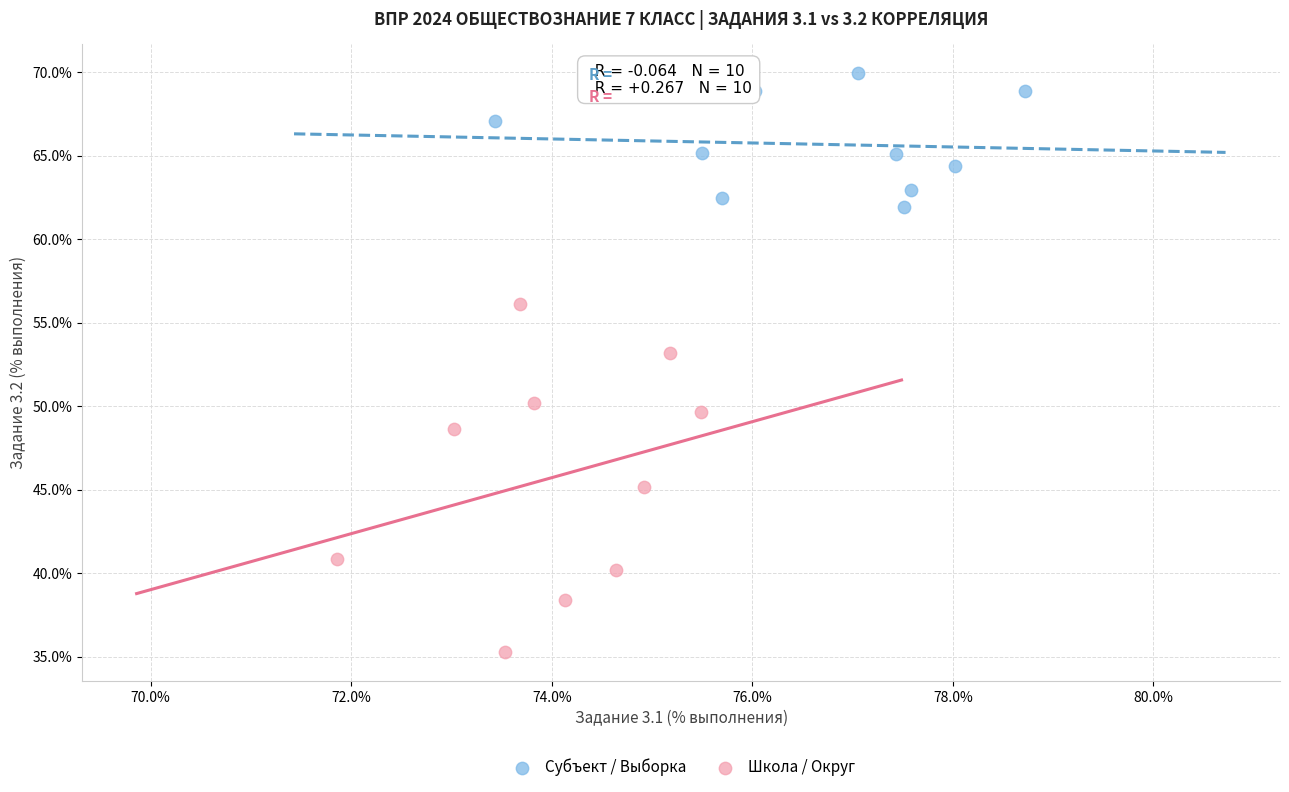

What are all the series names shown in the legend?

Субъект / Выборка, Школа / Округ